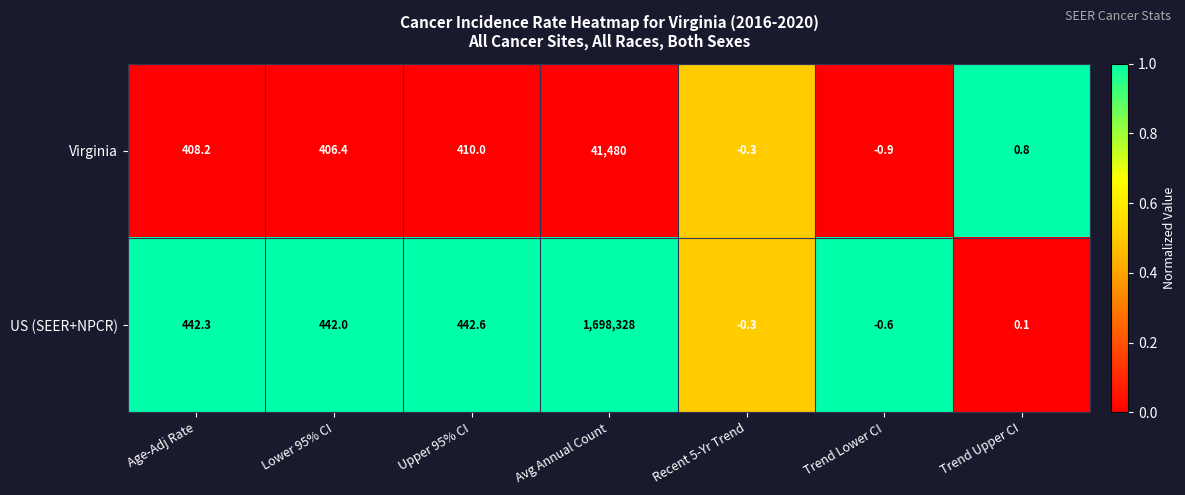

Reading right to left, extract all data points from this chart.

Virginia: Trend Upper CI=0.8	Trend Lower CI=-0.9	Recent 5-Yr Trend=-0.3	Avg Annual Count=41480.0	Upper 95% CI=410.0	Lower 95% CI=406.4	Age-Adj Rate=408.2
US (SEER+NPCR): Trend Upper CI=0.1	Trend Lower CI=-0.6	Recent 5-Yr Trend=-0.3	Avg Annual Count=1698328.0	Upper 95% CI=442.6	Lower 95% CI=442.0	Age-Adj Rate=442.3